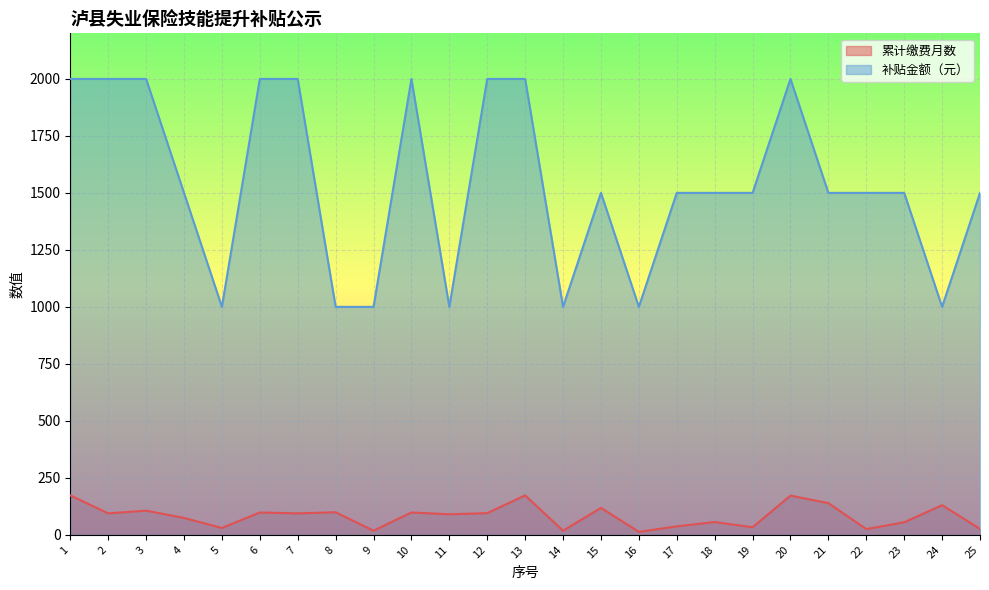

What is the average value of the 累计缴费月数 series?

83